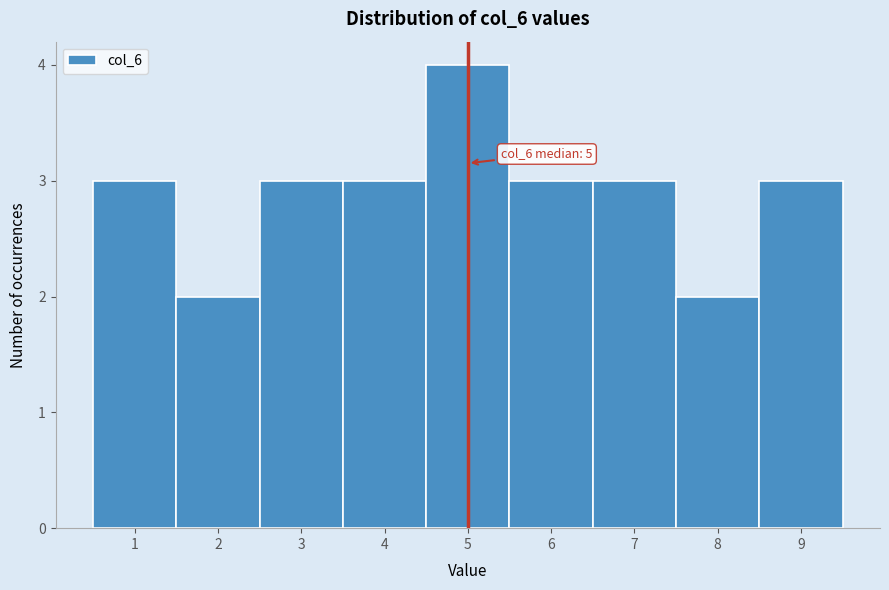

Which range on the x-axis has the tallest bar?

4.5 to 5.5